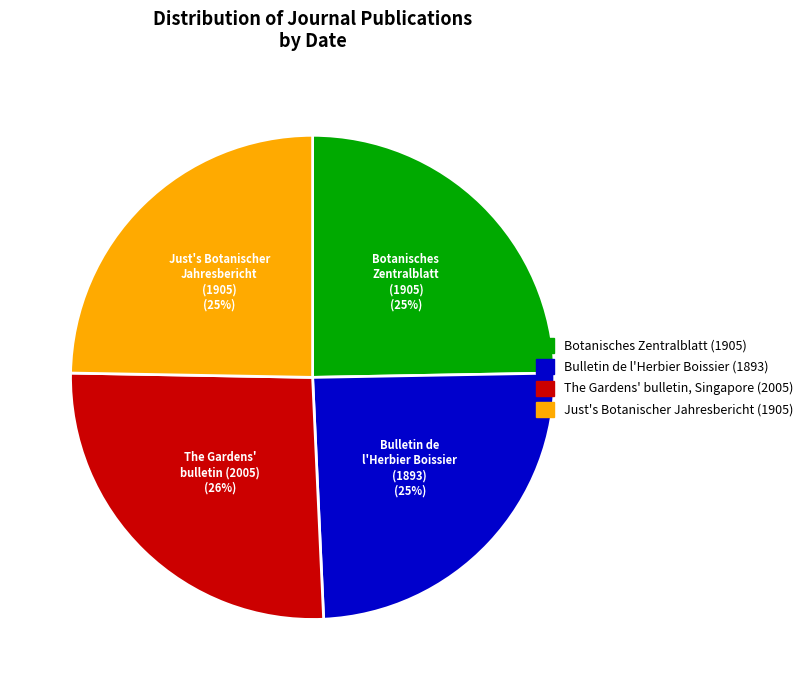

Which slice is the largest?

The Gardens' bulletin, Singapore (2005)